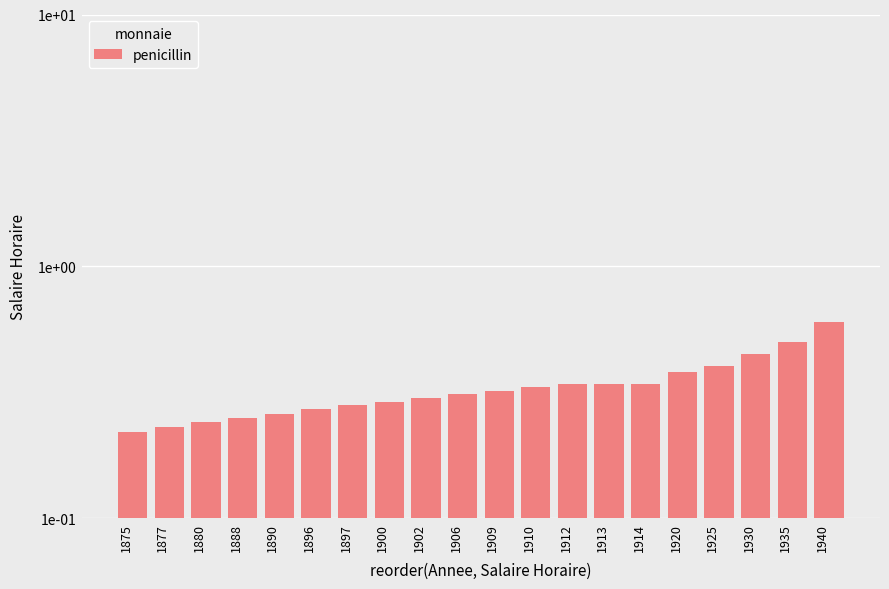

Which label corresponds to the smallest value in the chart?

1875